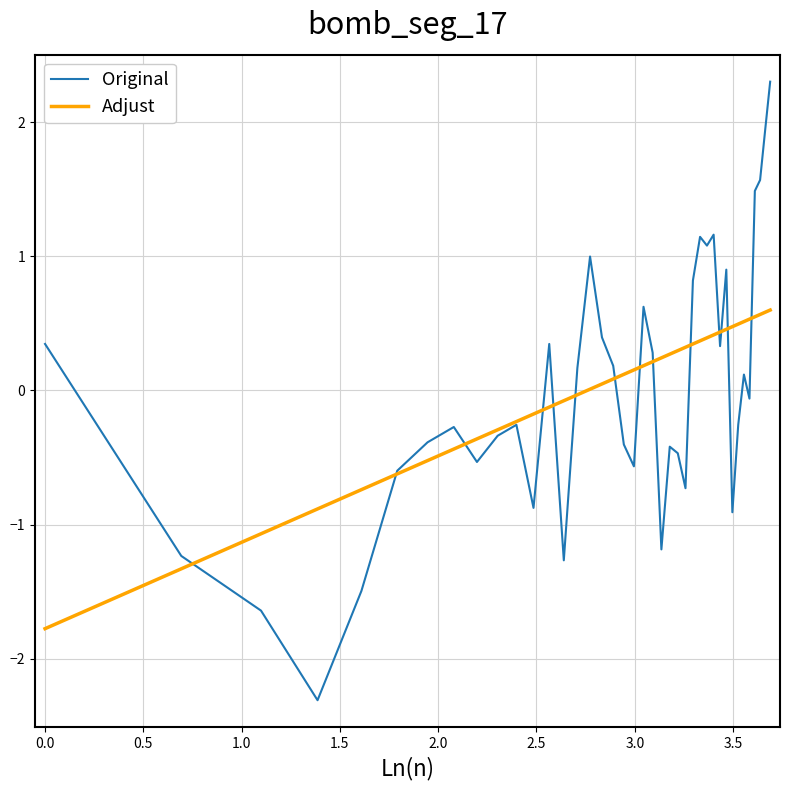

How many distinct data groups are displayed?

2